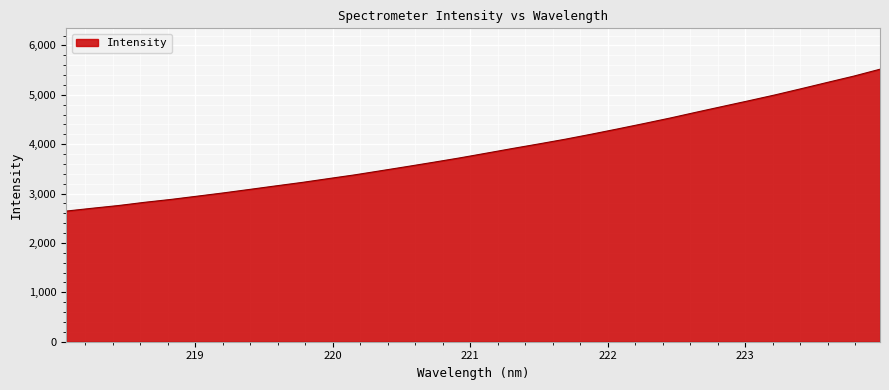

What is the average value?

3880.0